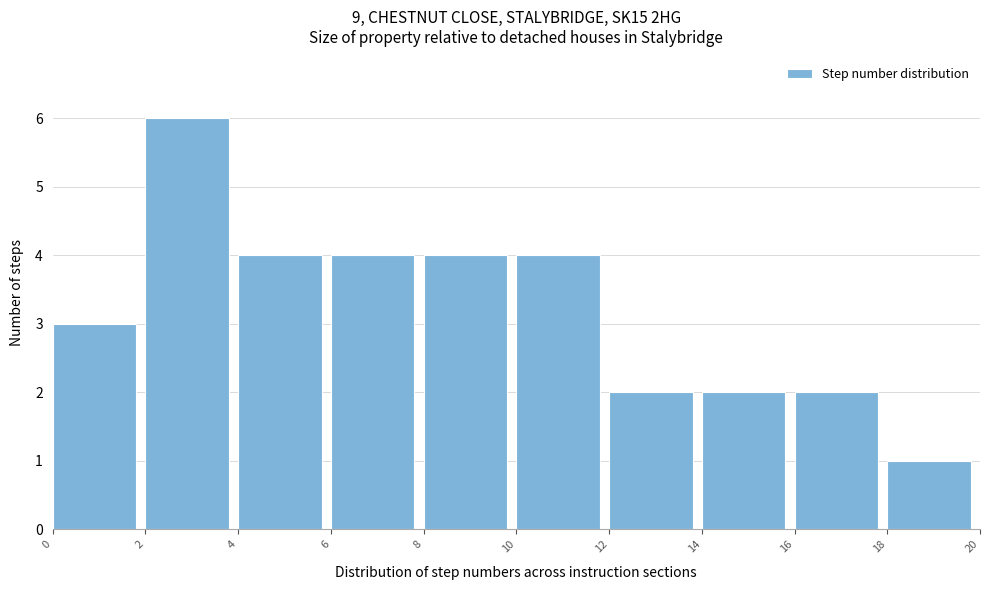

Reading left to right, list every bar in this chart as the range it spans on the x-axis followed by its height. The values are not printed on the chart, so give them approximately, as read against the axis.

0 to 2: 3
2 to 4: 6
4 to 6: 4
6 to 8: 4
8 to 10: 4
10 to 12: 4
12 to 14: 2
14 to 16: 2
16 to 18: 2
18 to 20: 1